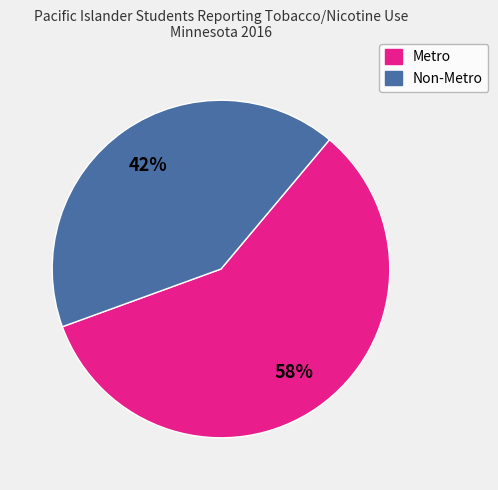

To the nearest percent, what percentage of the pie is Non-Metro?

42%